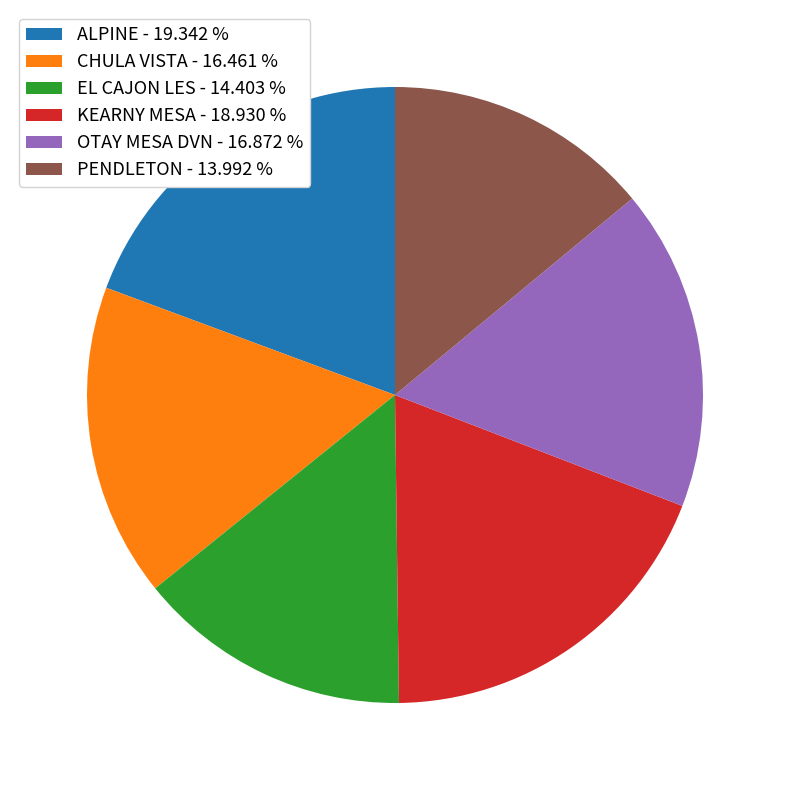

Combined, do EL CAJON LES - 14.403 % and ALPINE - 19.342 % account for over 50%?

No